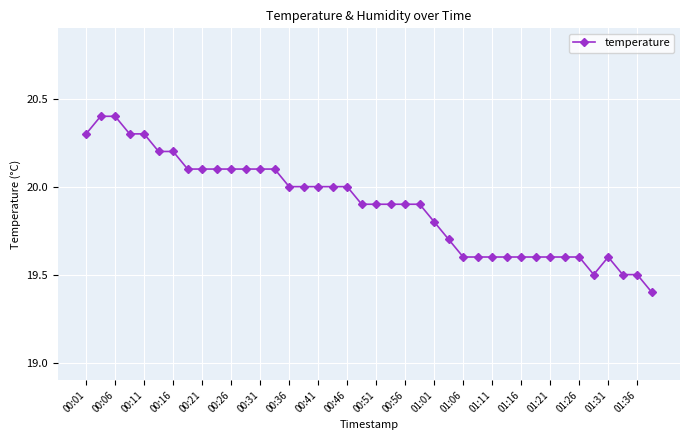

What is the average value?

19.9